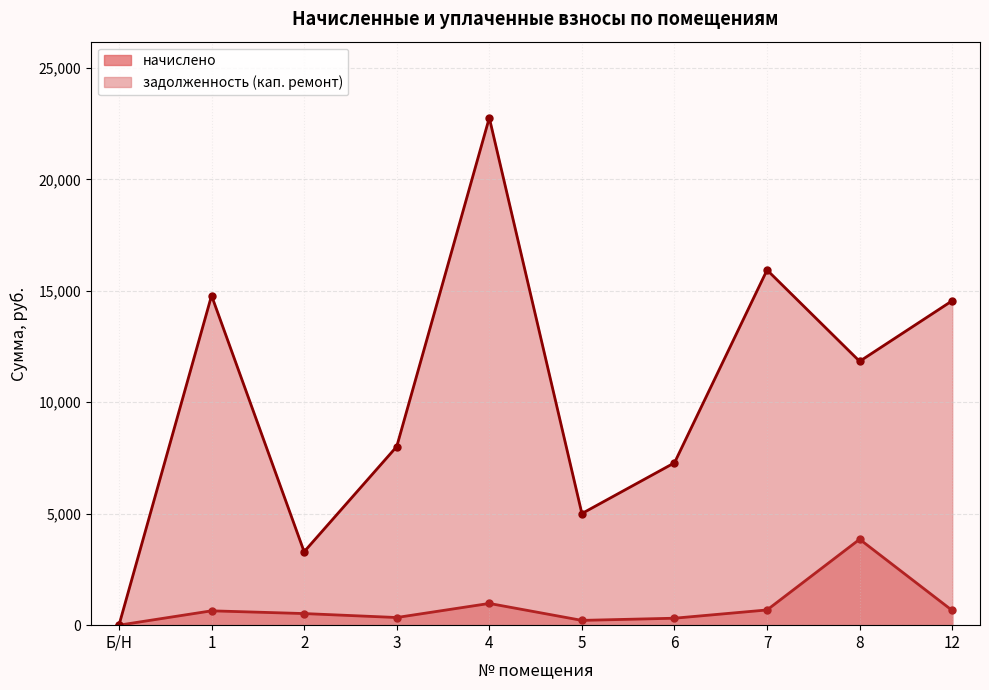

Count the number of data series in this chart.

2